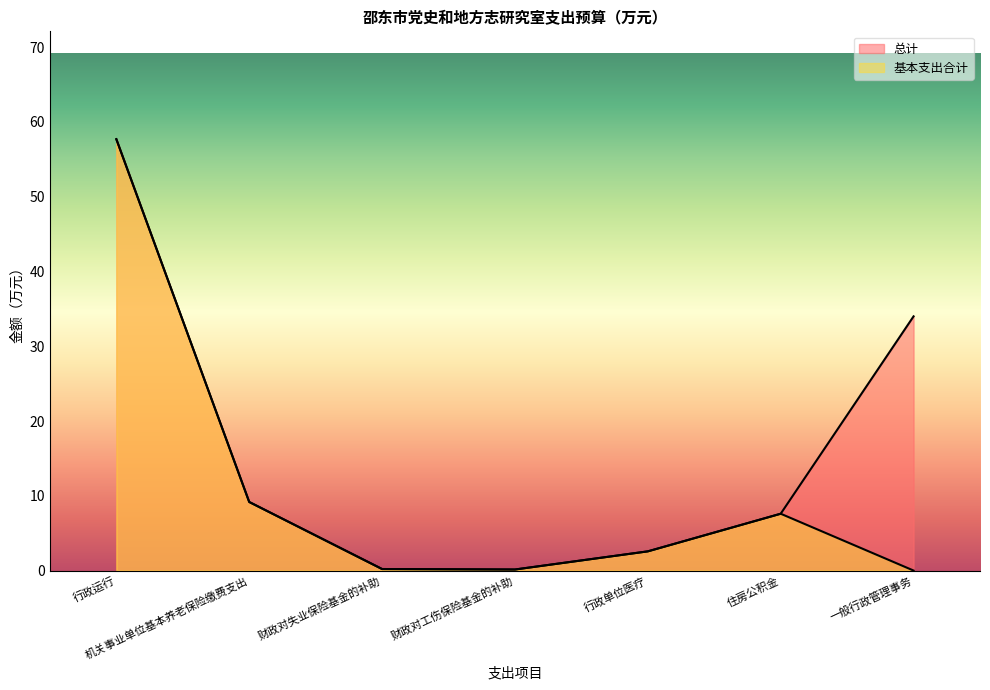

Count the number of categories in the chart.

7